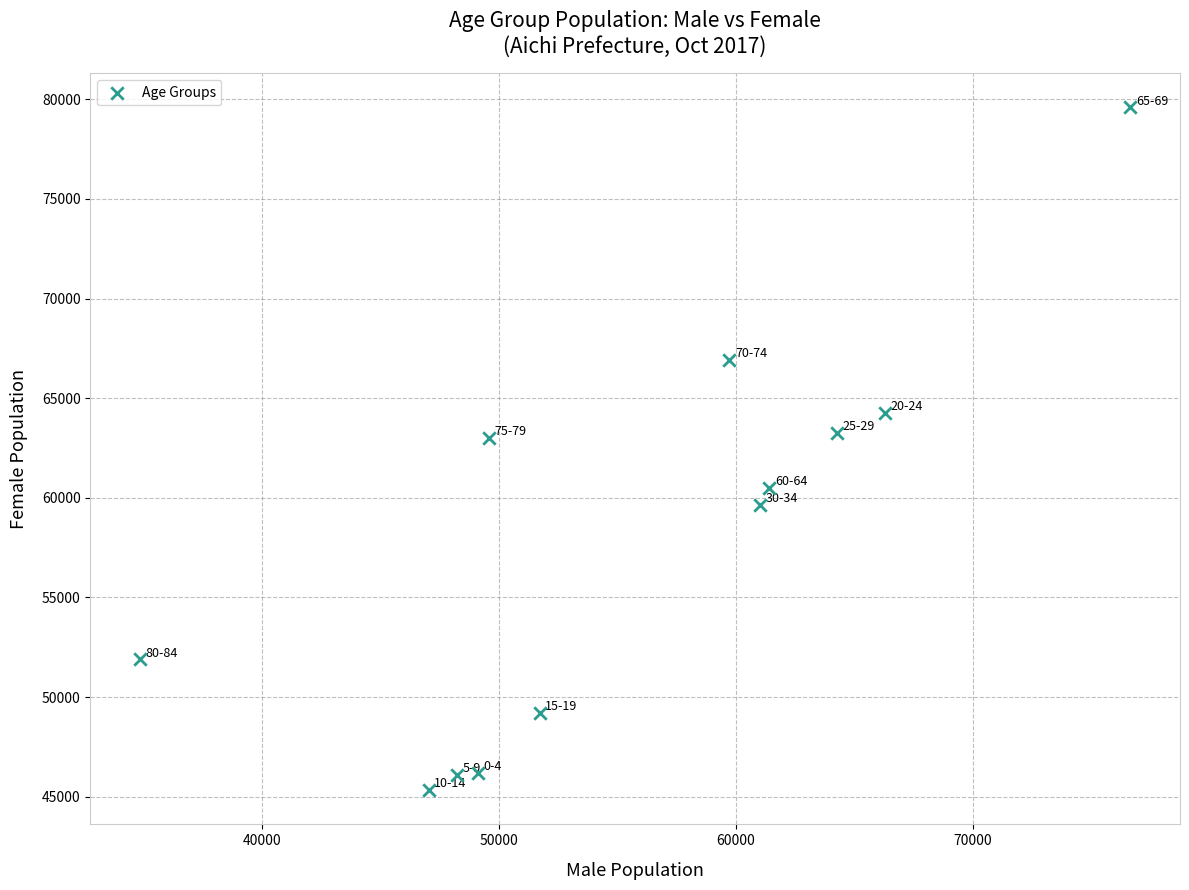

What is the range of Y values (max minus min)?

34266